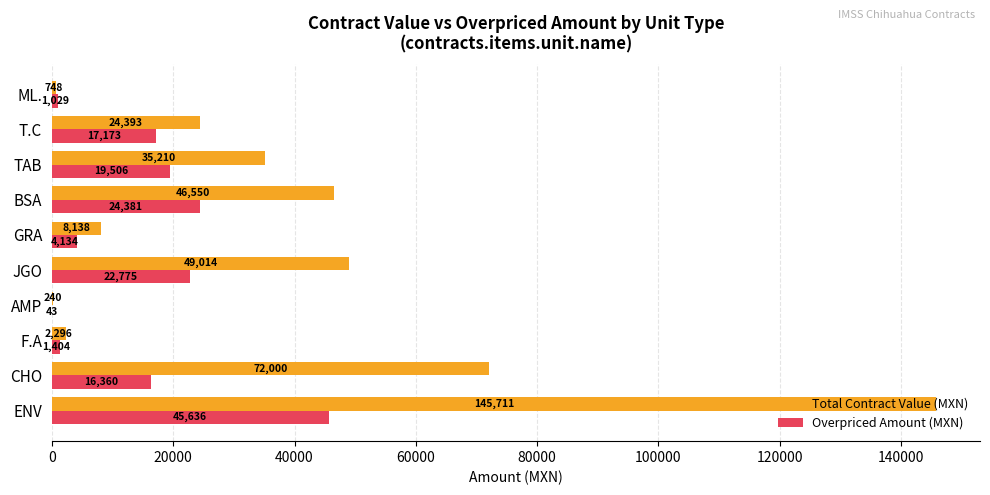

What is the maximum value for Overpriced Amount (MXN)?

45635.9